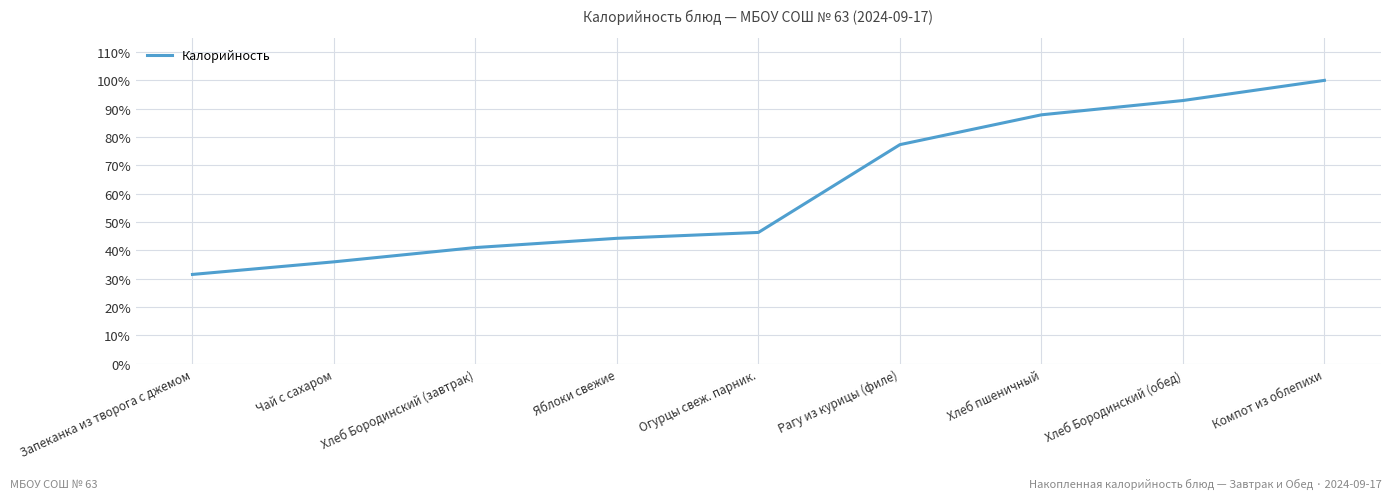

What position from the left is Рагу из курицы (филе)?

6